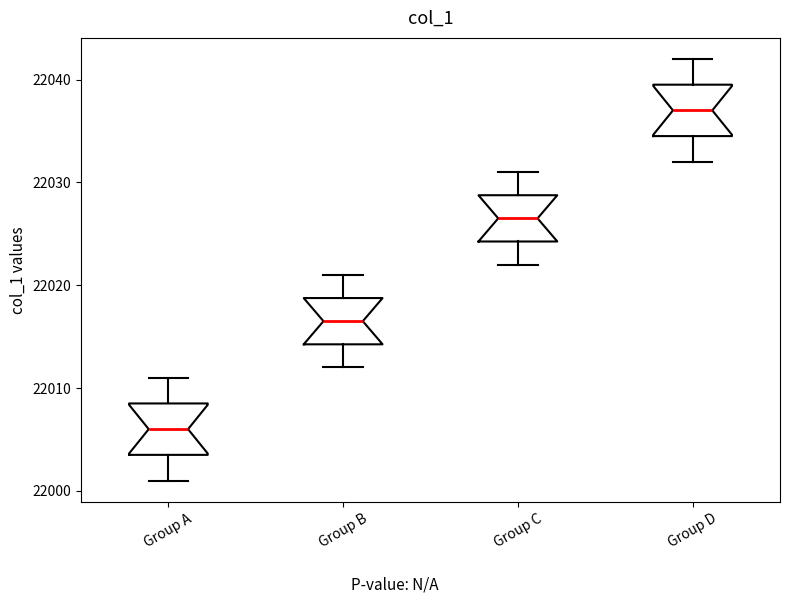

Which box has the lowest median line?

Group A